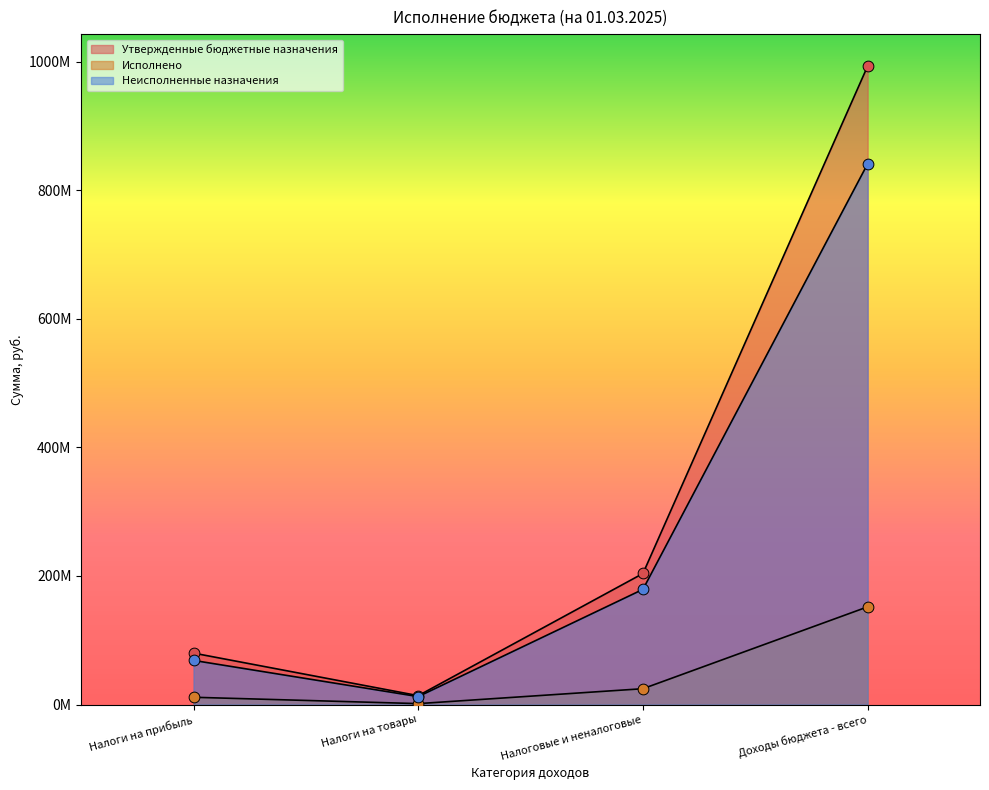

Which series has the largest total across all categories?

Утвержденные бюджетные назначения